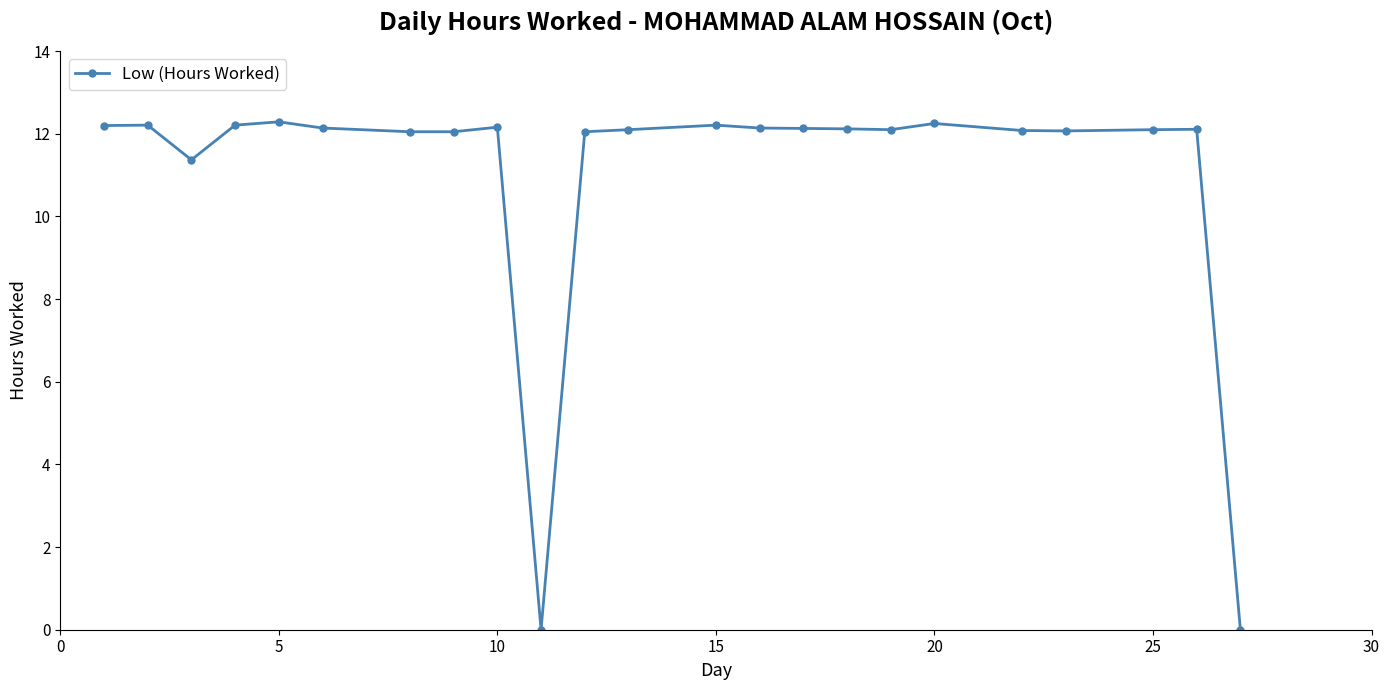

What is the average value?

11.0